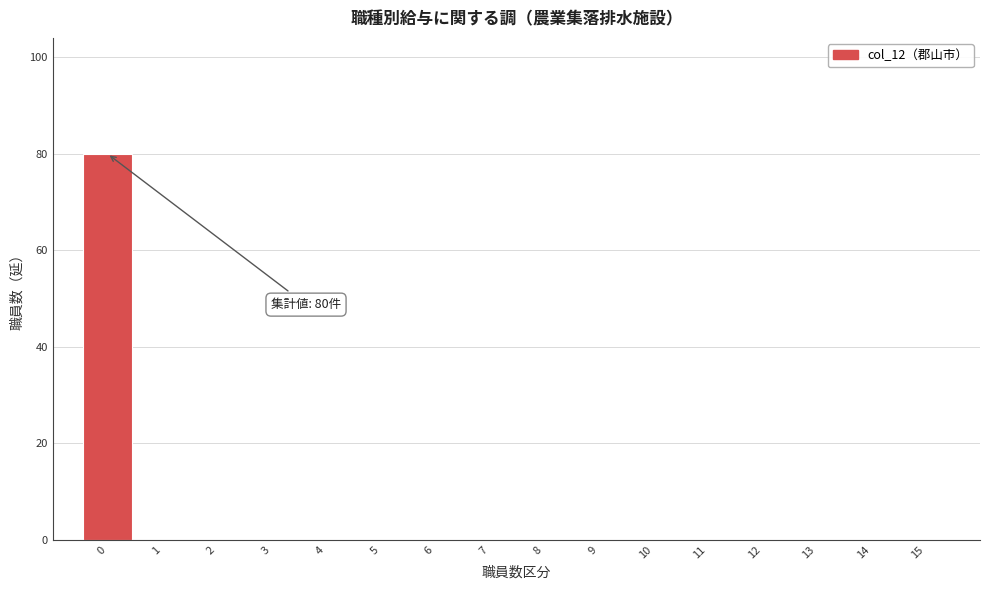

Over which range of the x-axis is the bar tallest?

-0.5 to 0.5